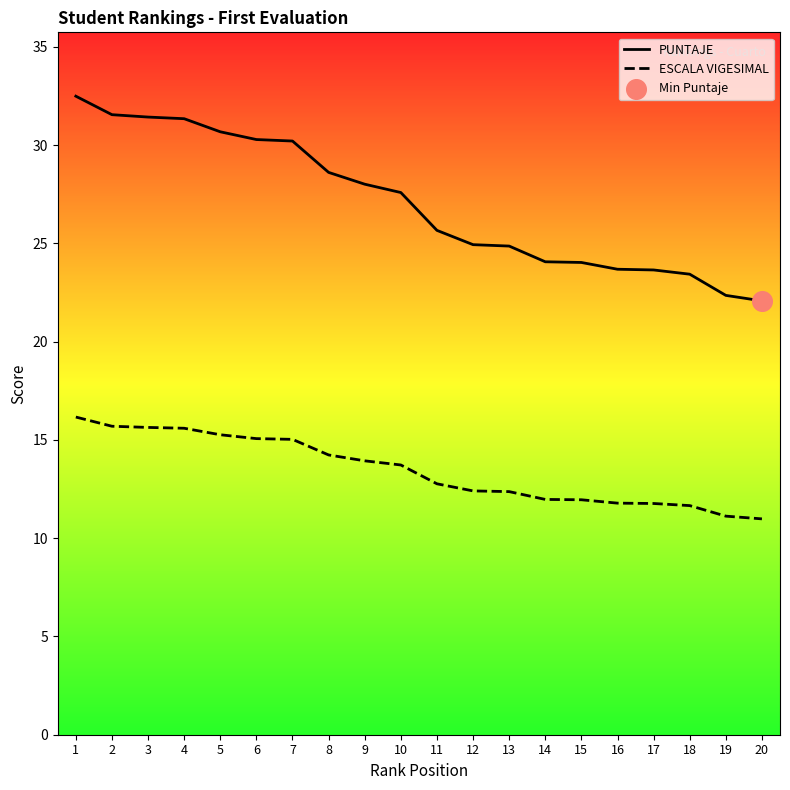

Which series has the largest Y range (max minus min)?

PUNTAJE